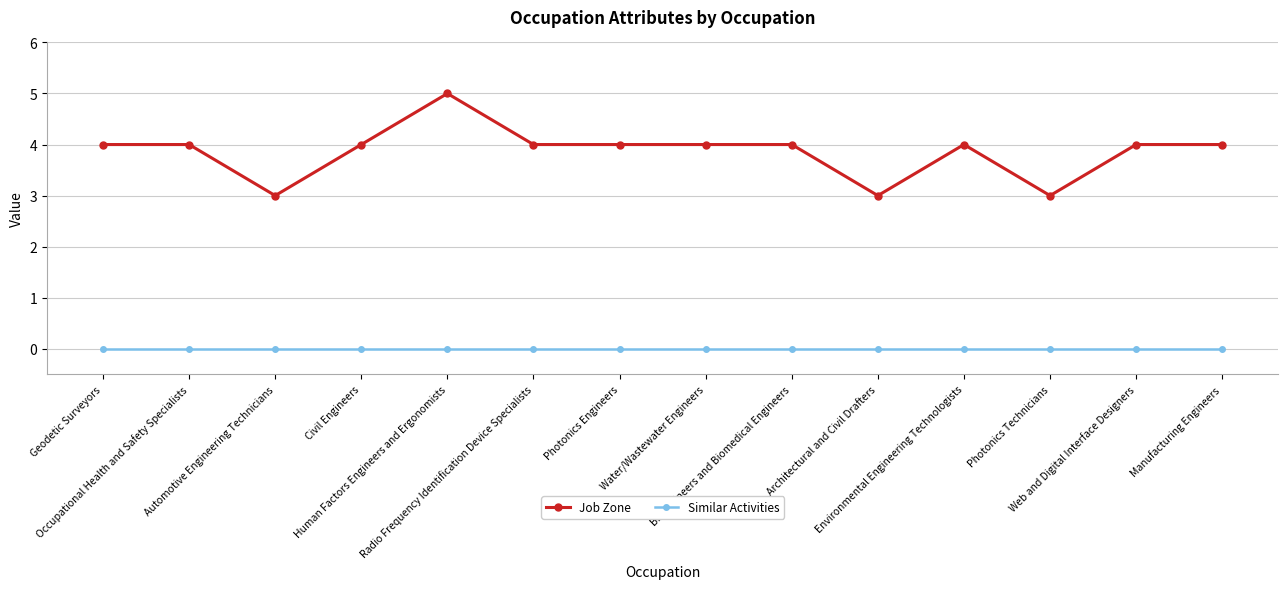

Read the Job Zone value at Manufacturing Engineers.

4